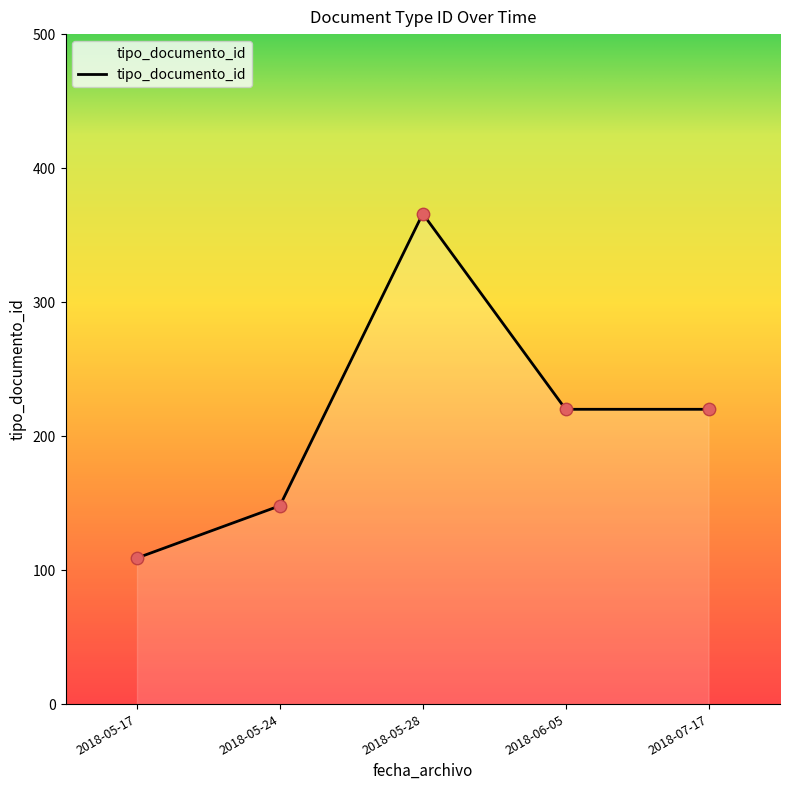

What is the change in value from 2018-05-17 to 2018-07-17?

+111